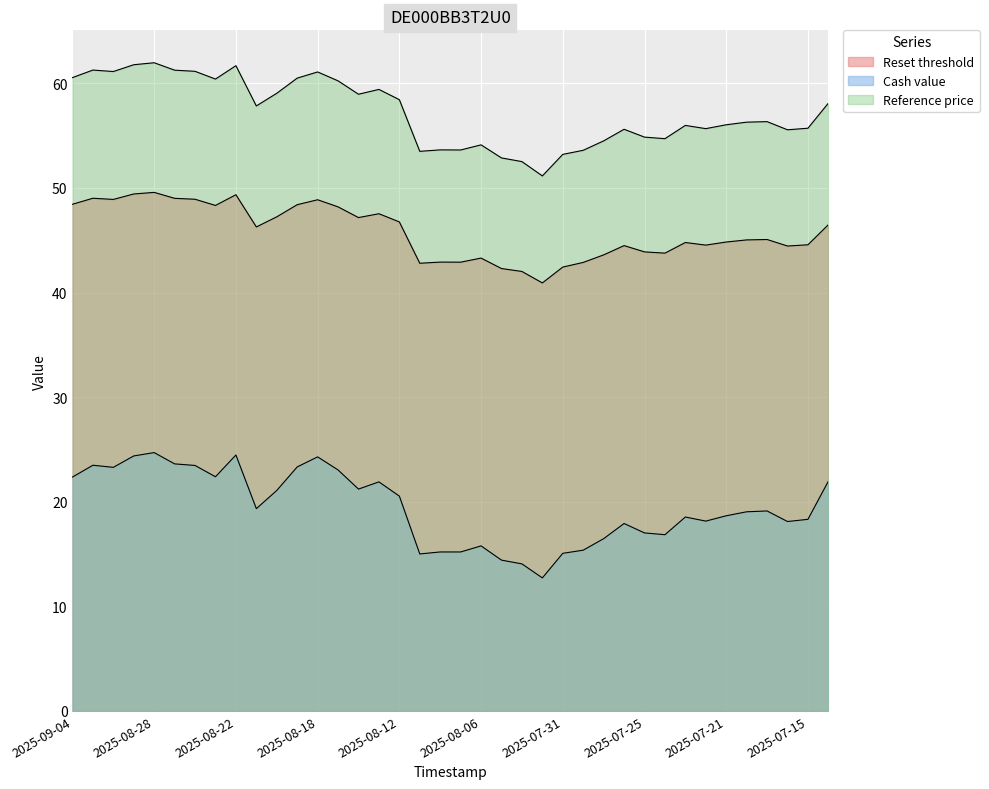

Rank the categories by Reference price value from highest to lowest.

2025-08-28, 2025-08-29, 2025-08-22, 2025-09-03, 2025-08-27, 2025-08-26, 2025-09-02, 2025-08-18, 2025-09-04, 2025-08-19, 2025-08-25, 2025-08-15, 2025-08-13, 2025-08-20, 2025-08-14, 2025-08-12, 2025-07-14, 2025-08-21, 2025-07-17, 2025-07-18, 2025-07-21, 2025-07-23, 2025-07-15, 2025-07-22, 2025-07-28, 2025-07-16, 2025-07-25, 2025-07-24, 2025-07-29, 2025-08-06, 2025-08-08, 2025-08-07, 2025-07-30, 2025-08-11, 2025-07-31, 2025-08-05, 2025-08-04, 2025-08-01